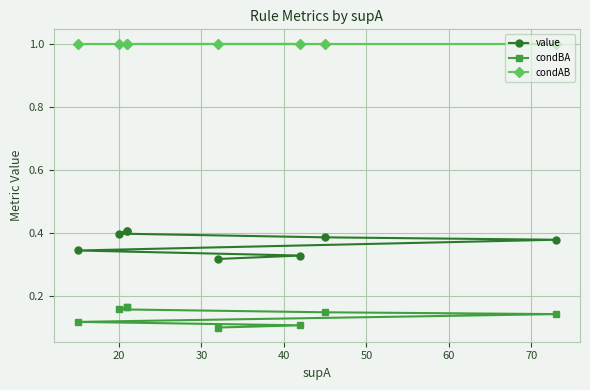

Rank the series by their average value, from lowest to highest.

condBA, value, condAB